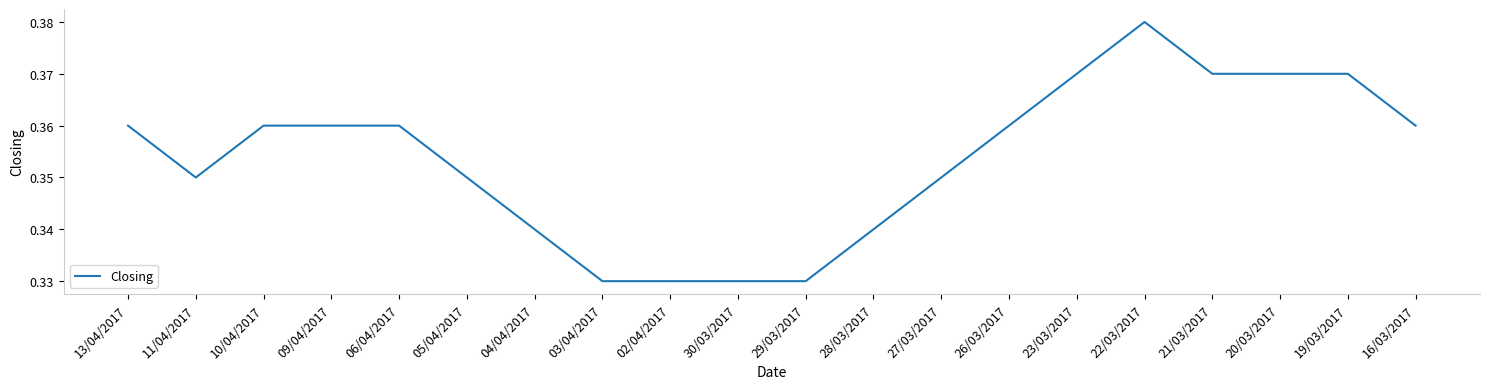

The value at 16/03/2017 is 0.2. True or false?

False